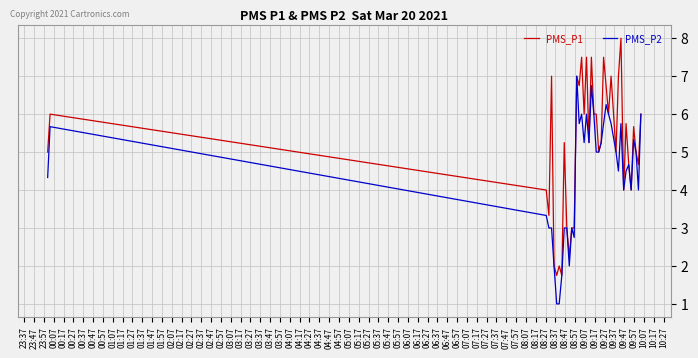

Rank the series by their average value, from lowest to highest.

PMS_P2, PMS_P1